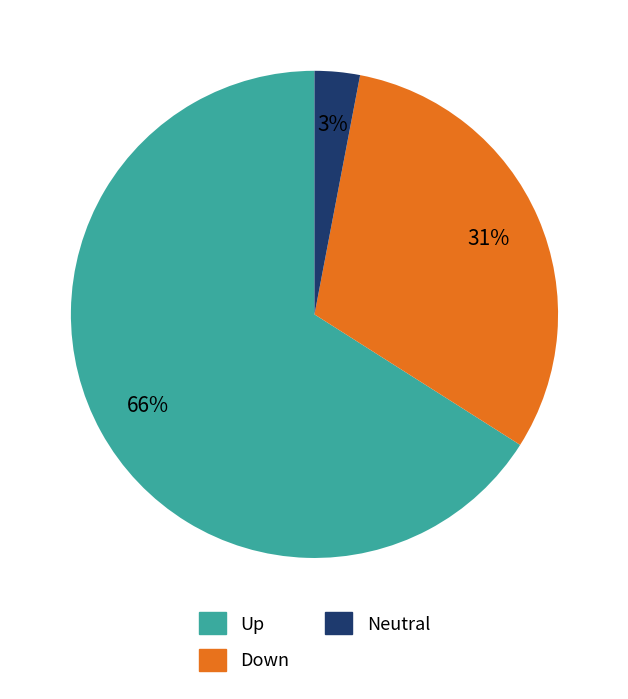

True or false: Up accounts for 66% of the total.

True